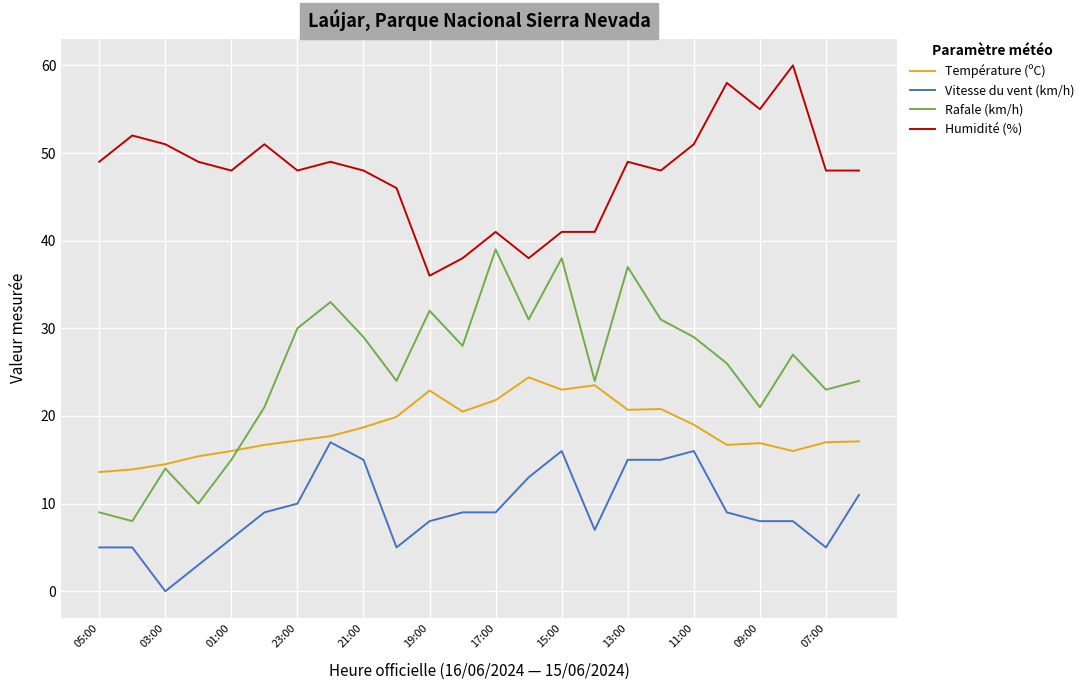

Which series has the largest total across all categories?

Humidité (%)